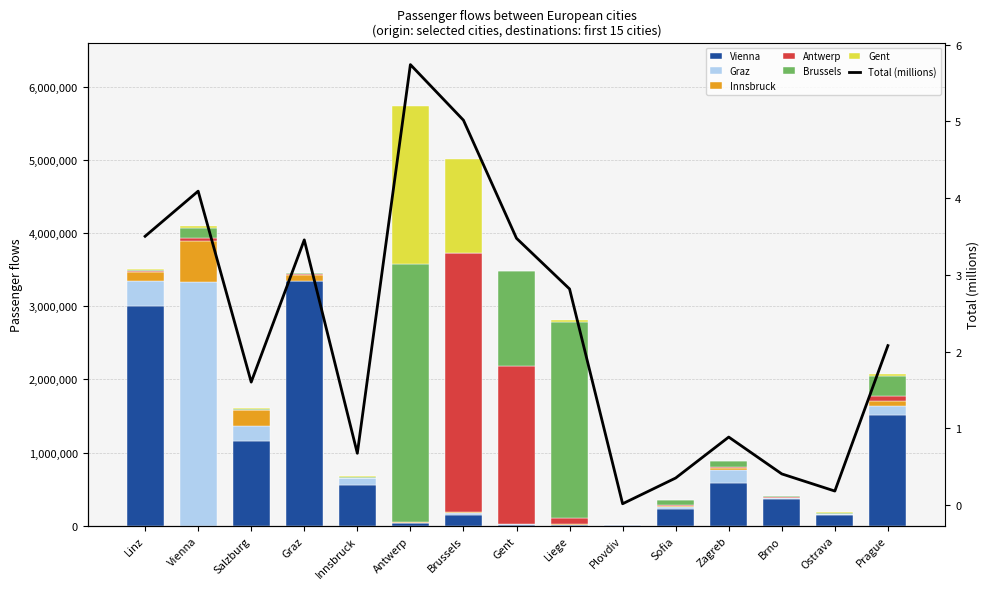

How many values in the Innsbruck series exceed 12807?

7